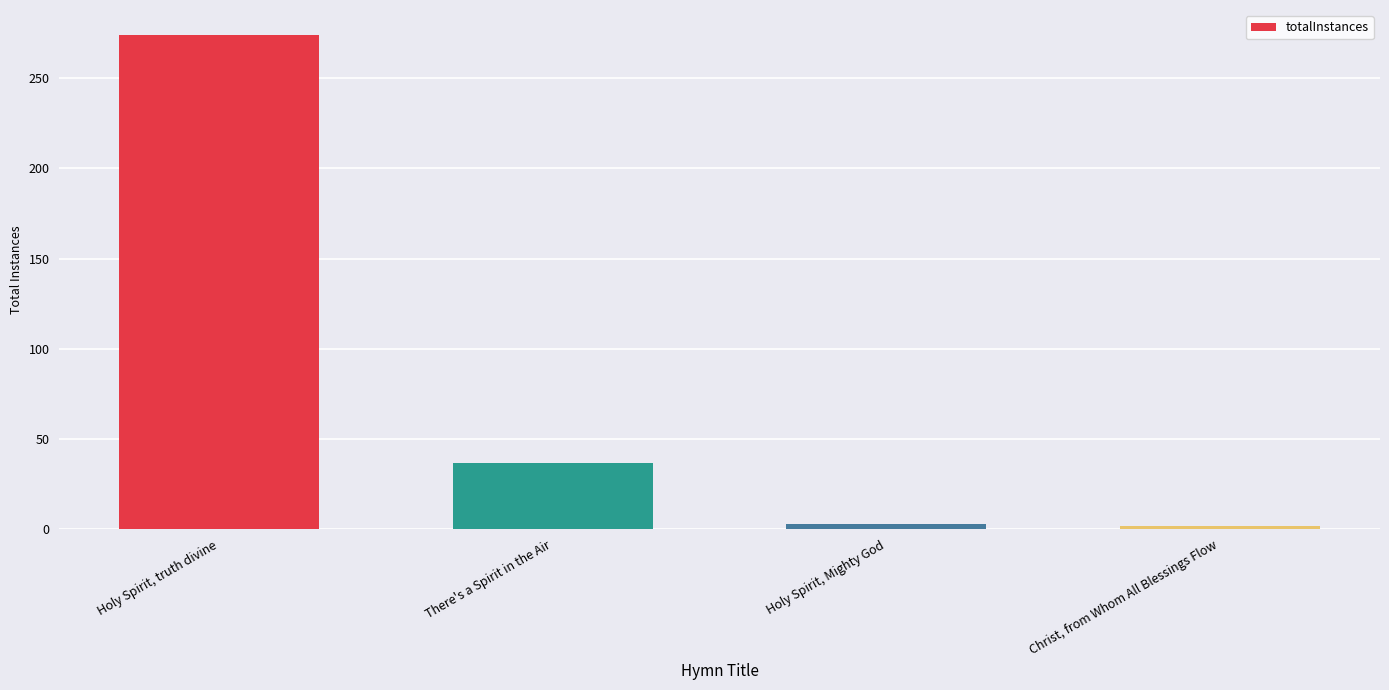

What is the greatest value displayed?

274